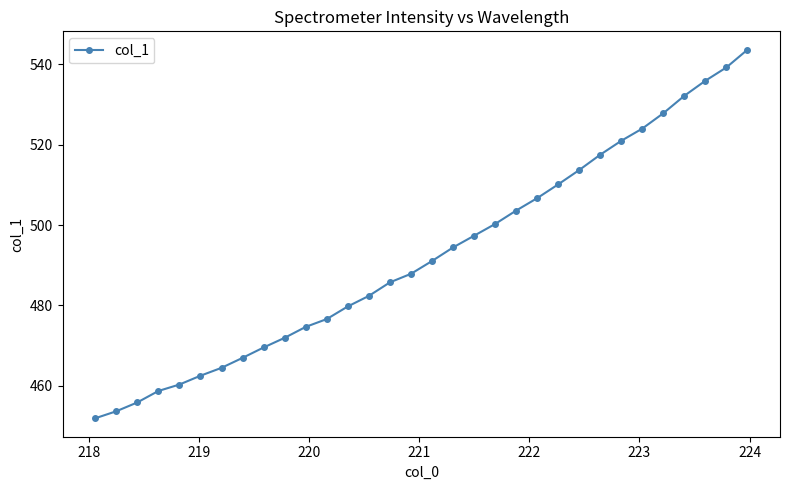

What is the sum of all values?

15761.3